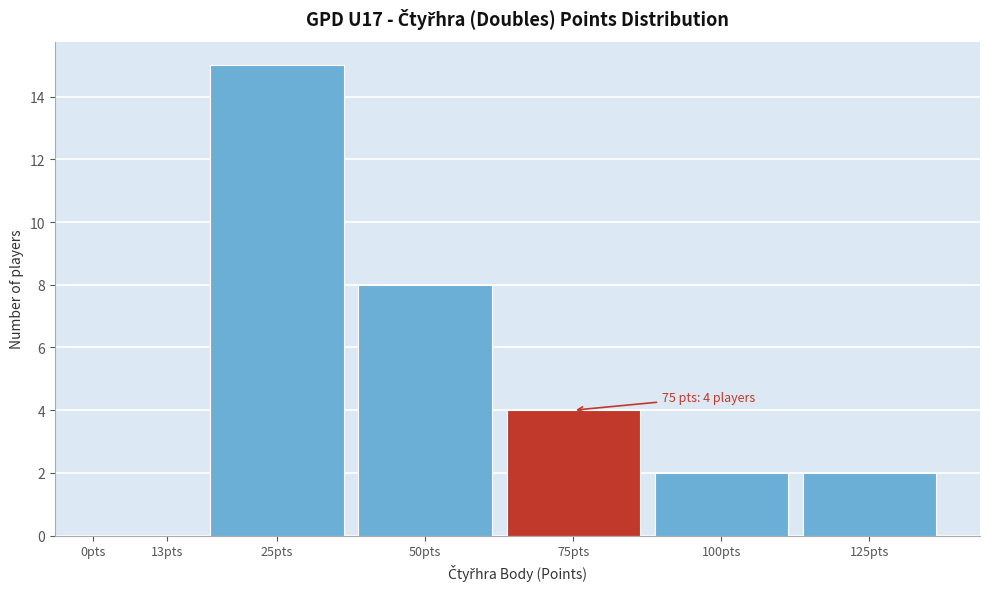

Reading right to left, transcribe all the data shown in this chart.

125pts=2	100pts=2	75pts=4	50pts=8	25pts=15	13pts=0	0pts=0